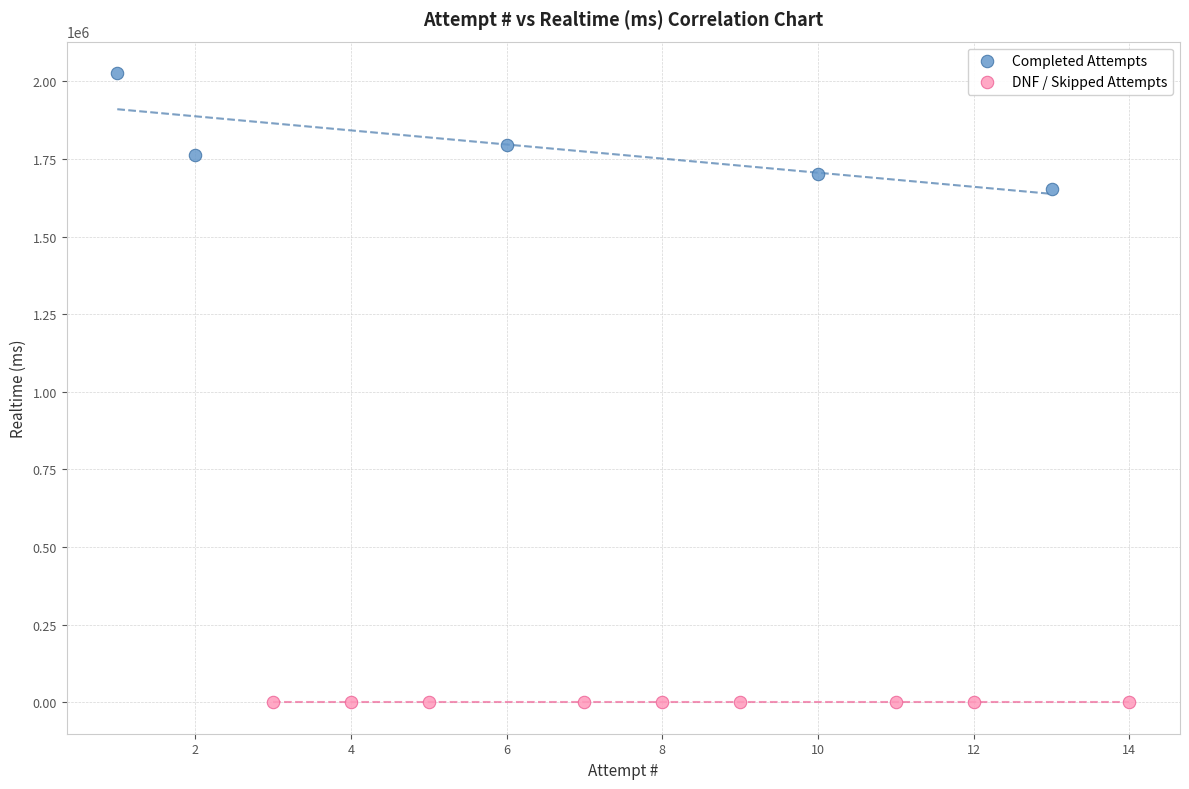

Which series reaches the minimum Y coordinate?

DNF / Skipped Attempts